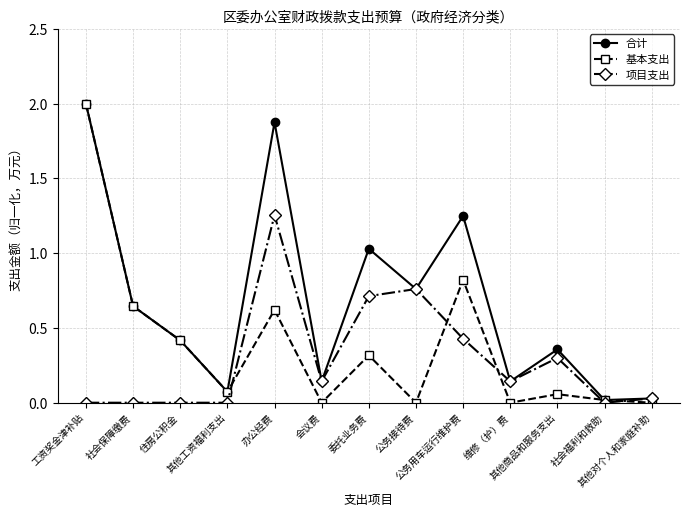

Which series has the widest spread of values?

基本支出